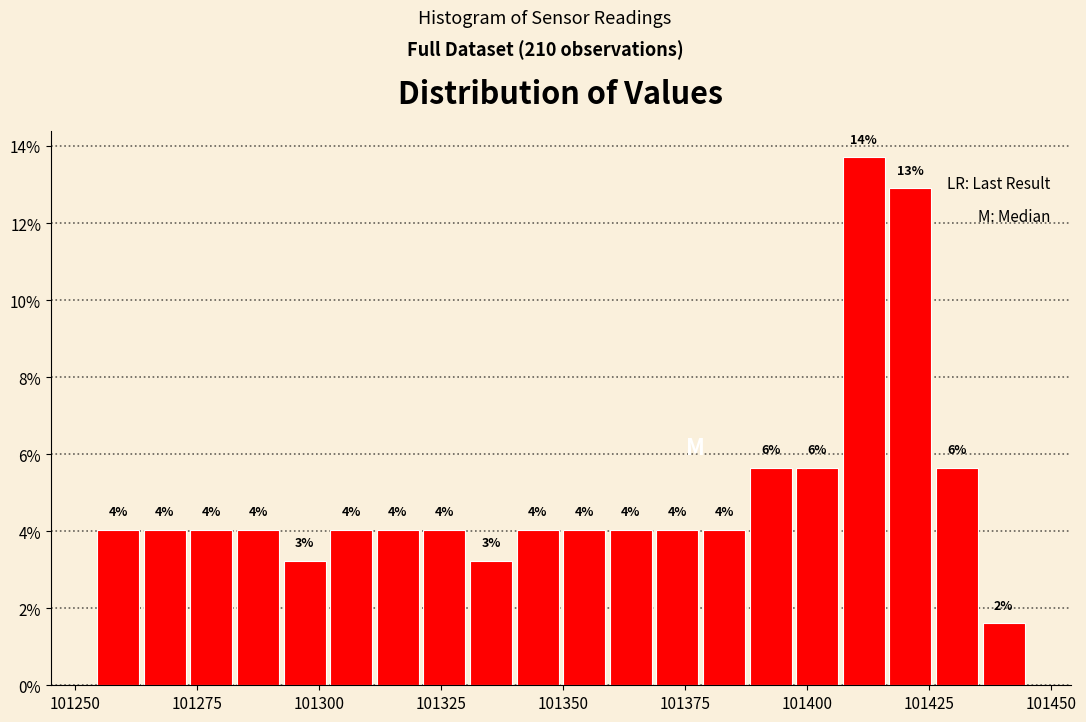

Read against the x-axis, roughly where is the centre of the tallest bar?

101410